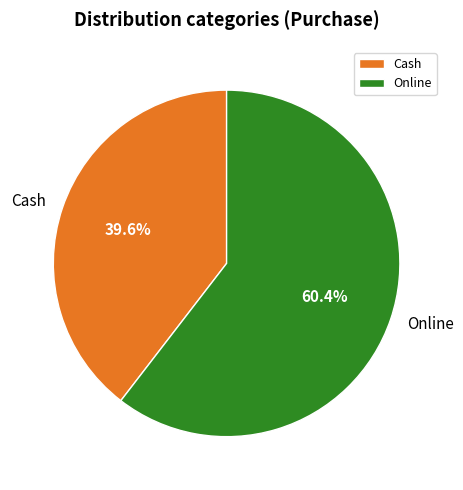

What is the ratio of the value at Cash to the value at Online?

0.7